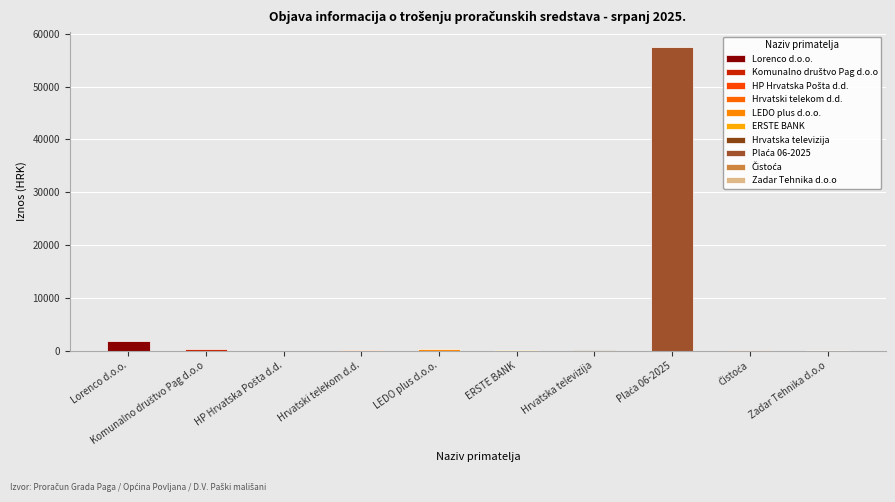

What is the greatest value displayed?

57464.2